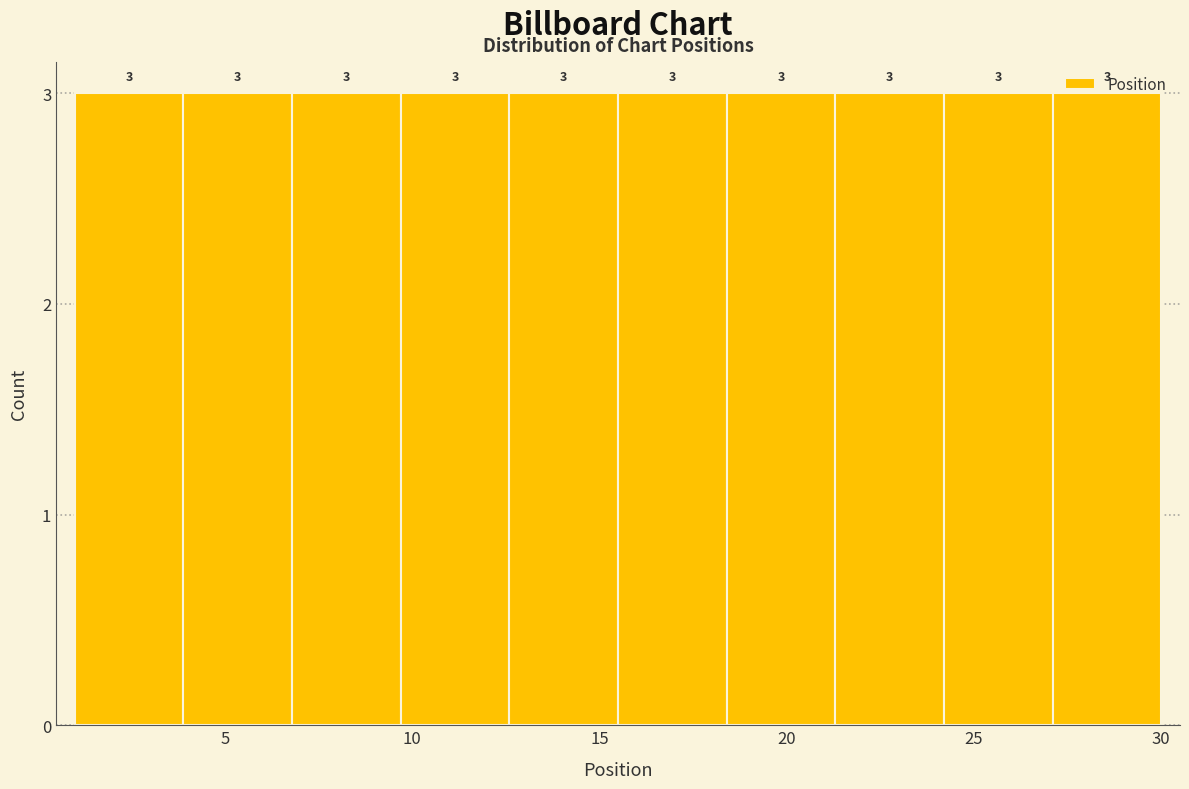

Reading left to right, transcribe this chart: for each bar, give the range it covers on the x-axis and its height. The bar edges are not printed on the chart, so give them approximately, as read against the axis.

1.0 to 3.9: 3
3.9 to 6.8: 3
6.8 to 9.7: 3
9.7 to 12.6: 3
12.6 to 15.5: 3
15.5 to 18.4: 3
18.4 to 21.3: 3
21.3 to 24.2: 3
24.2 to 27.1: 3
27.1 to 30.0: 3